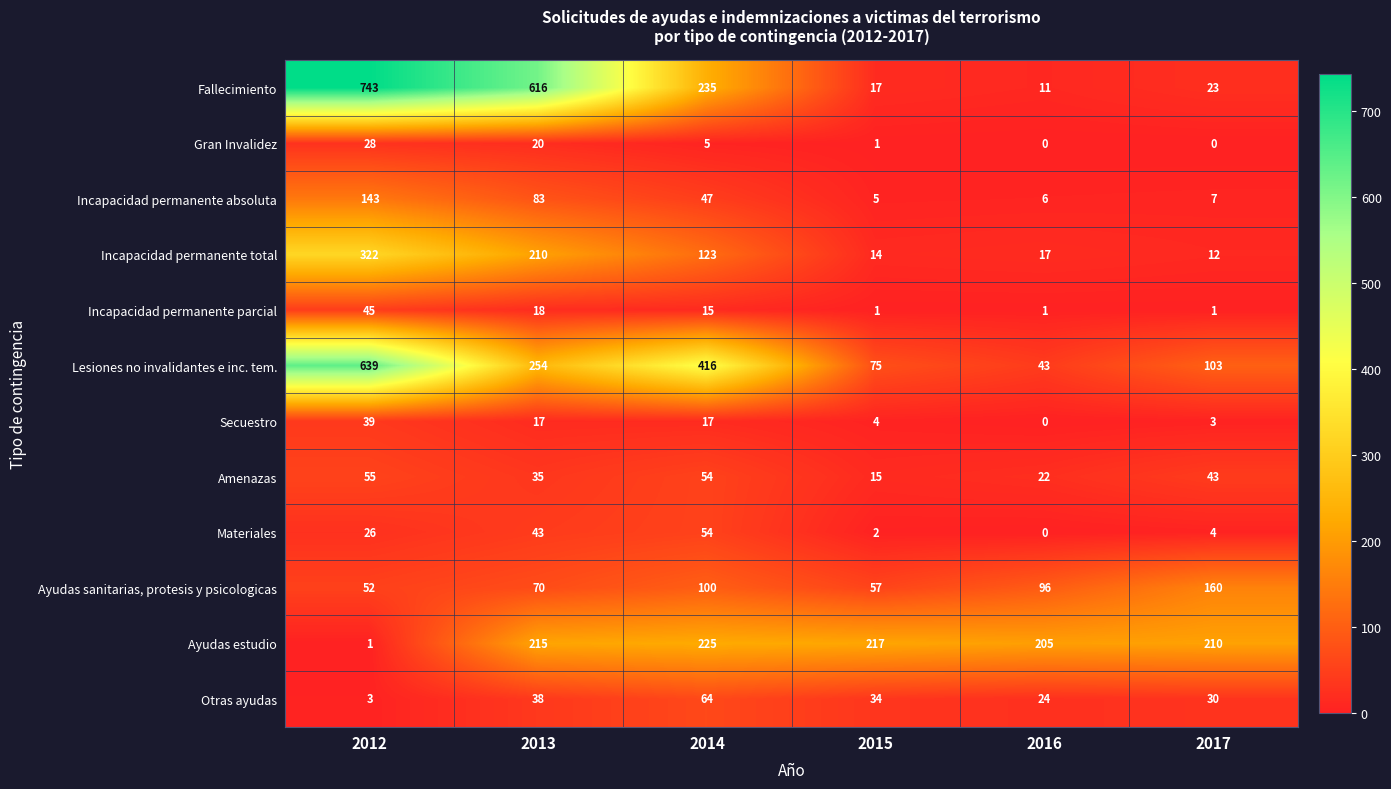

What is the approximate value of Materiales at 2013, to the nearest 5?

45